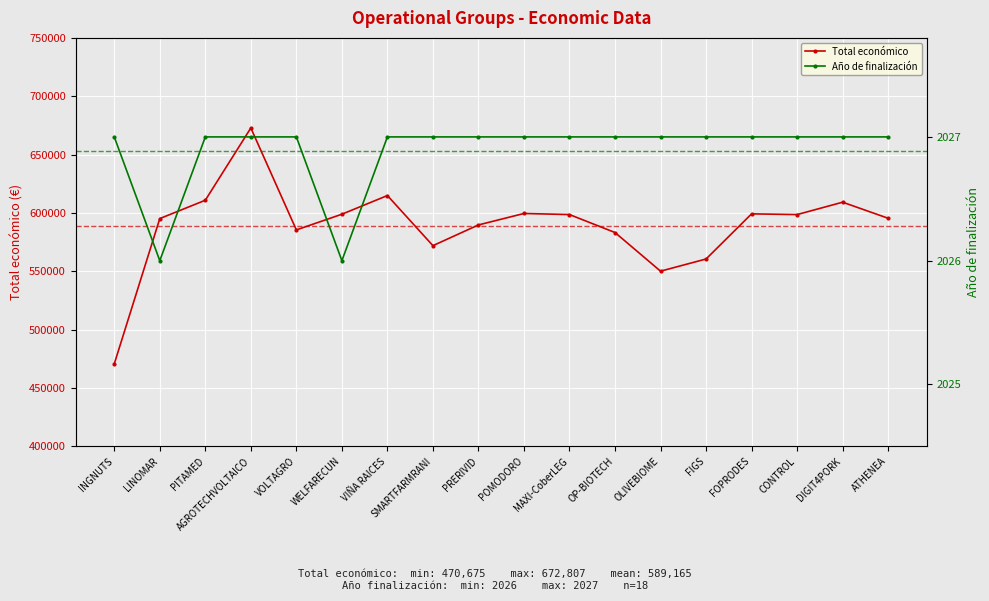

What is the difference between the Total económico values at INGNUTS and VOLTAGRO?

114785